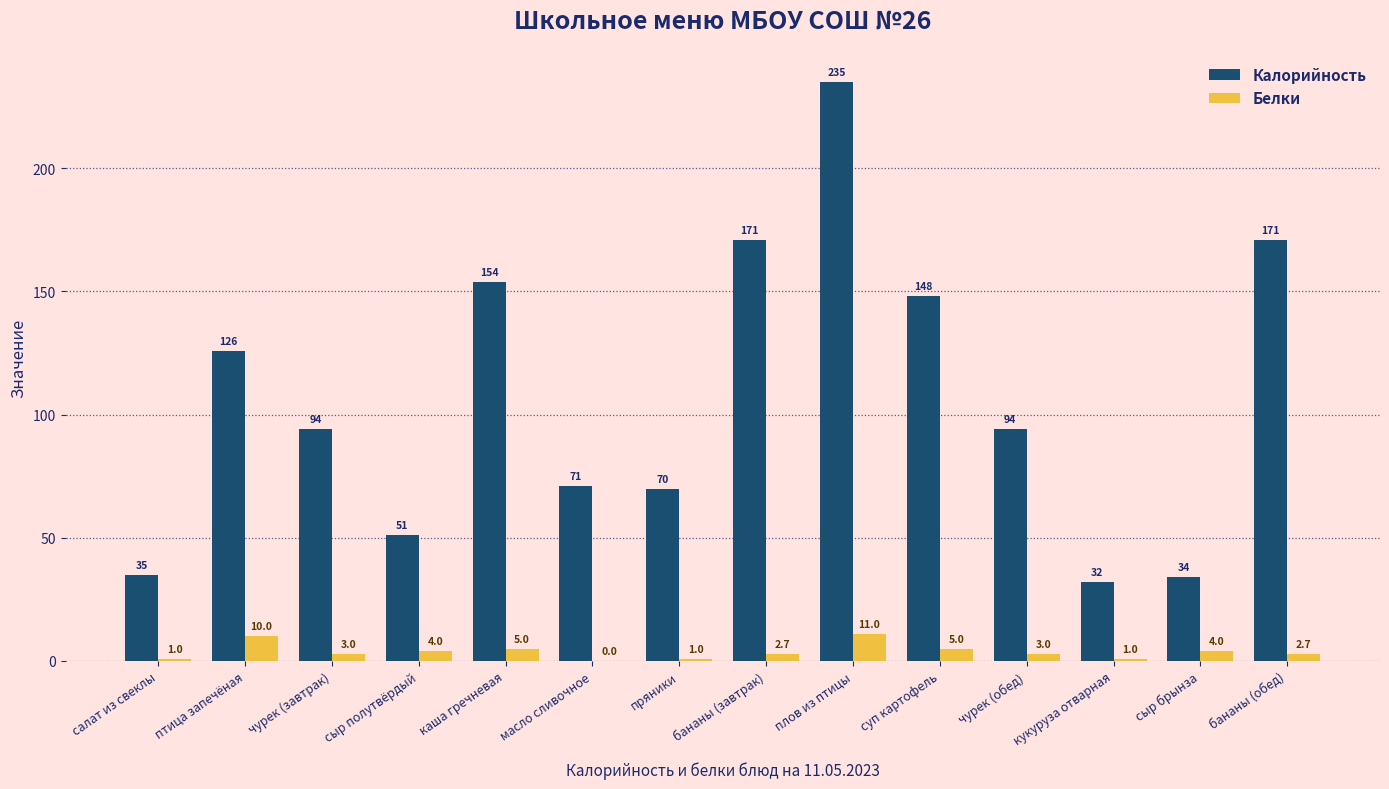

Where does the Белки series first go above 3?

птица запечёная